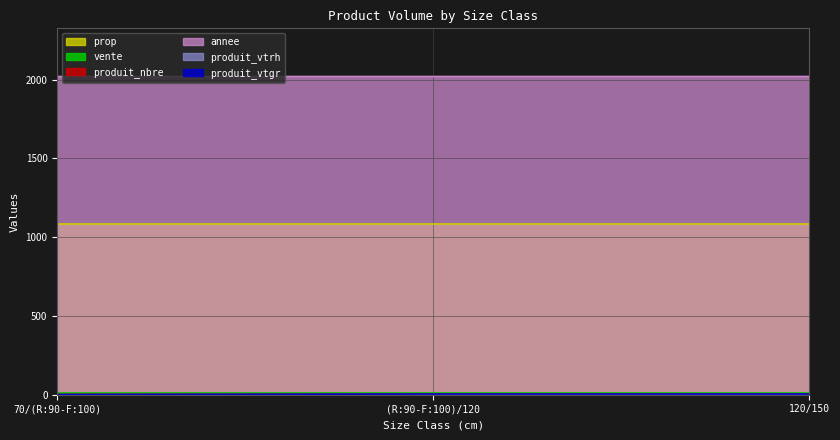

How many distinct data groups are displayed?

6